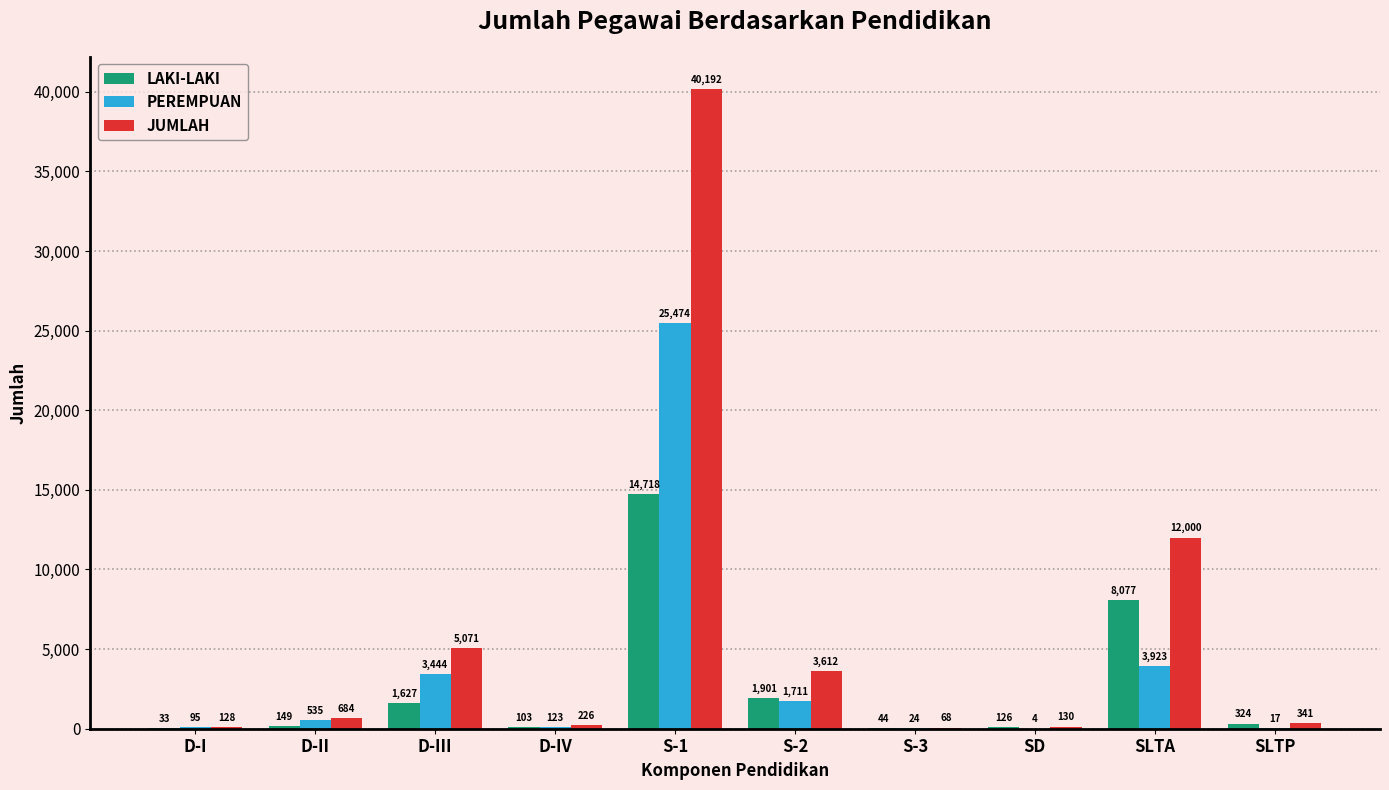

Reading right to left, transcribe all the data shown in this chart.

LAKI-LAKI: 324	8077	126	44	1901	14718	103	1627	149	33
PEREMPUAN: 17	3923	4	24	1711	25474	123	3444	535	95
JUMLAH: 341	12000	130	68	3612	40192	226	5071	684	128